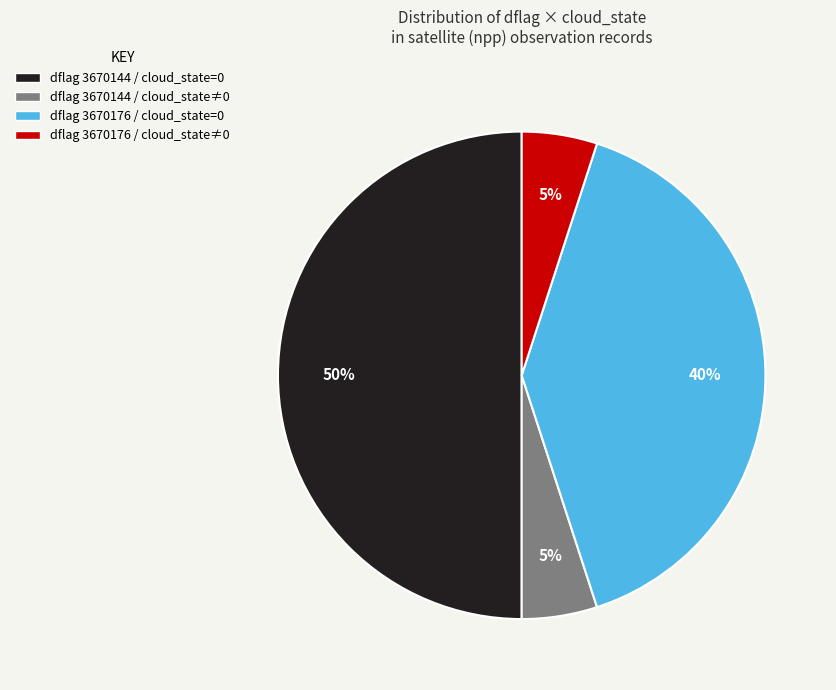

To the nearest percent, what is the average slice percentage?

25%